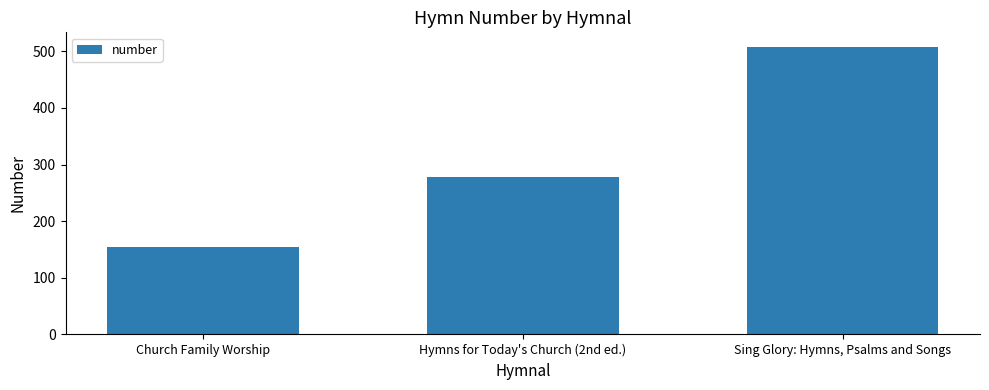

What is the sum of the values at Sing Glory: Hymns, Psalms and Songs and Church Family Worship?

662